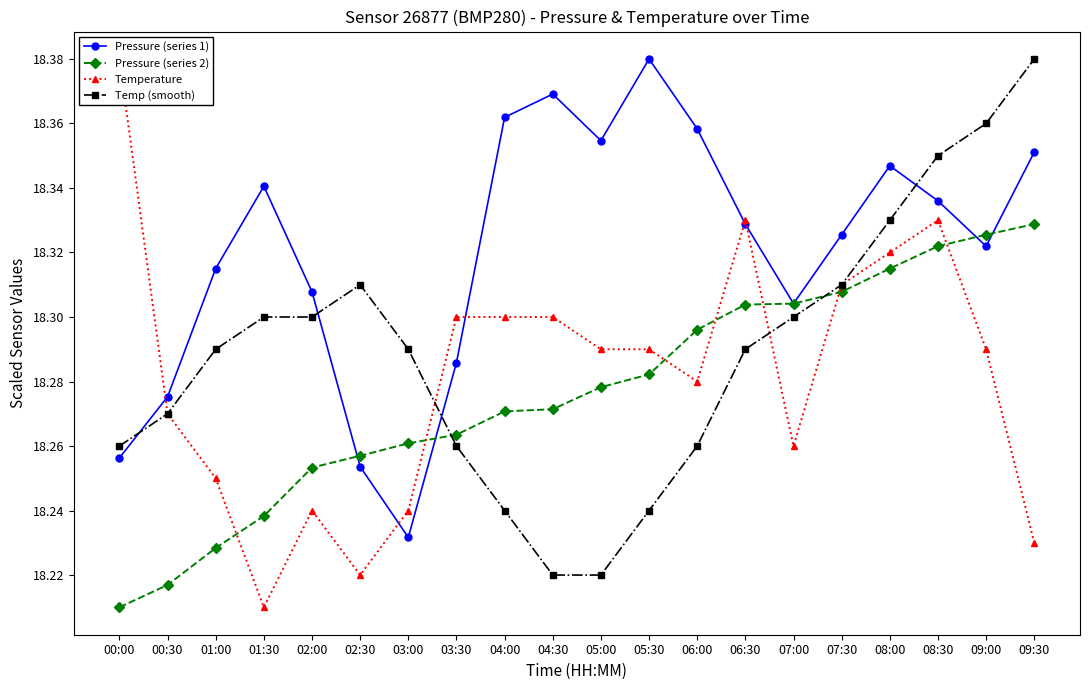

Count the Temp (smooth) values in the range 18 to 19.

20